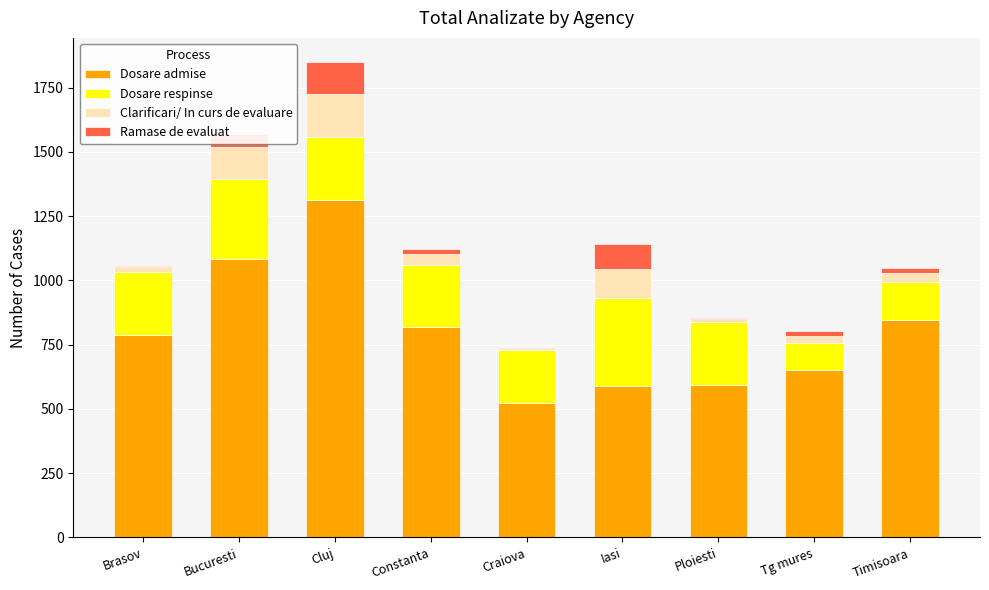

At which category is the sum across all series the highest?

Cluj